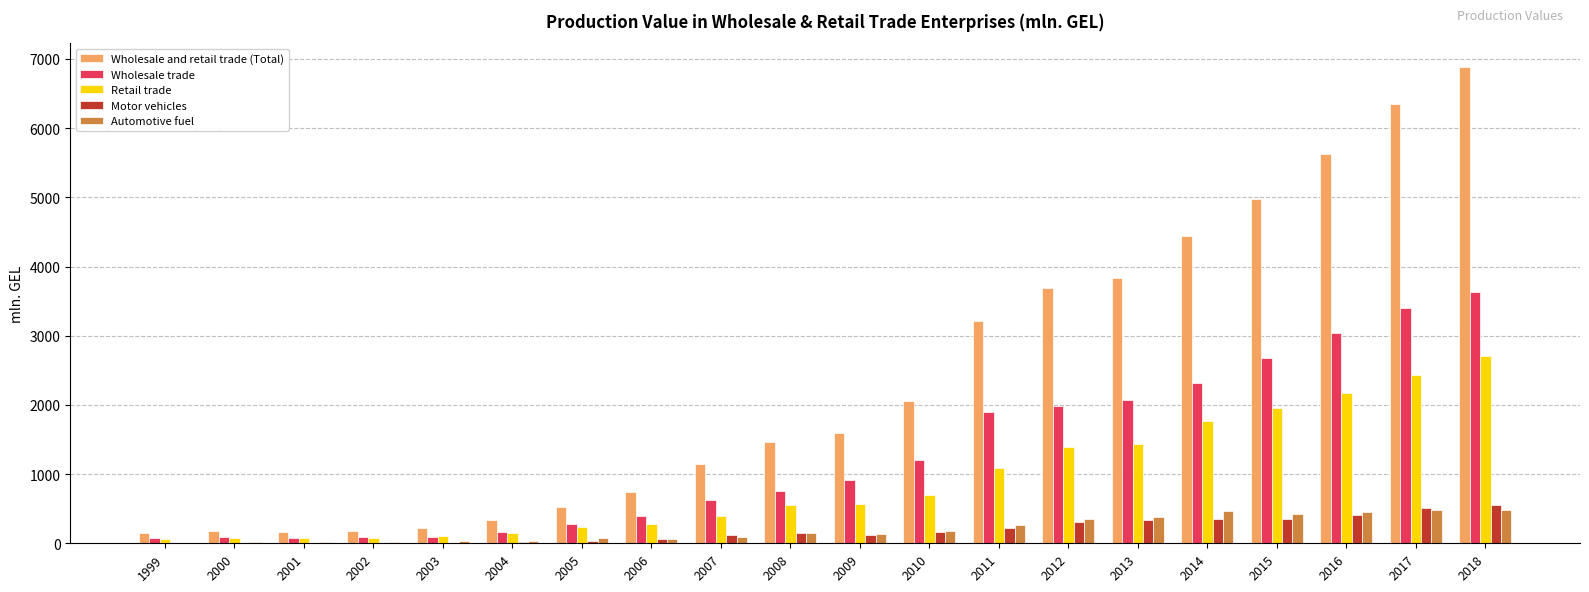

Are the bars horizontal?

No